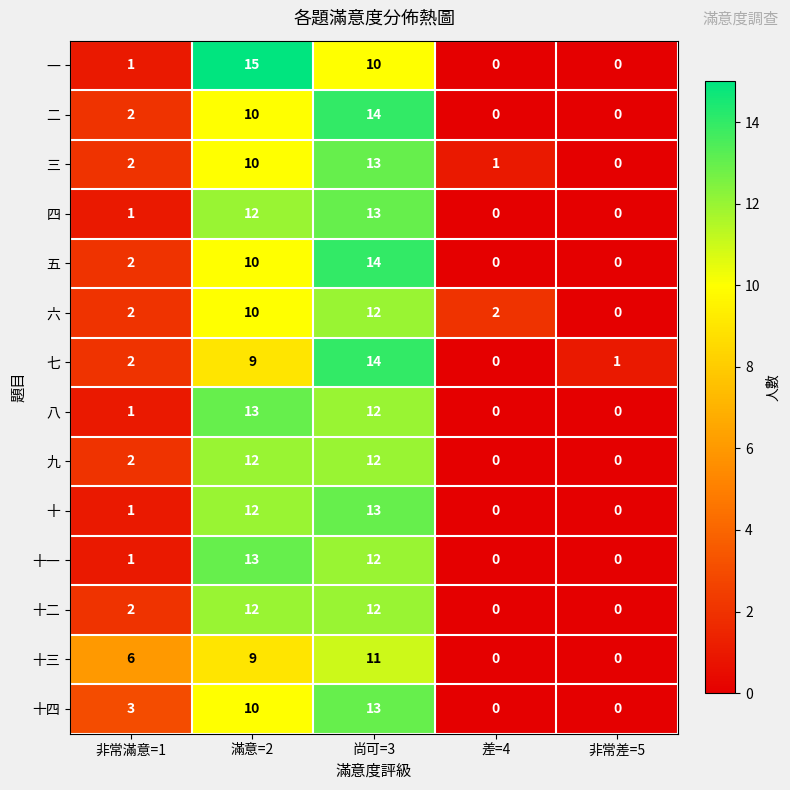

At which category does the chart reach its peak across all series?

滿意=2